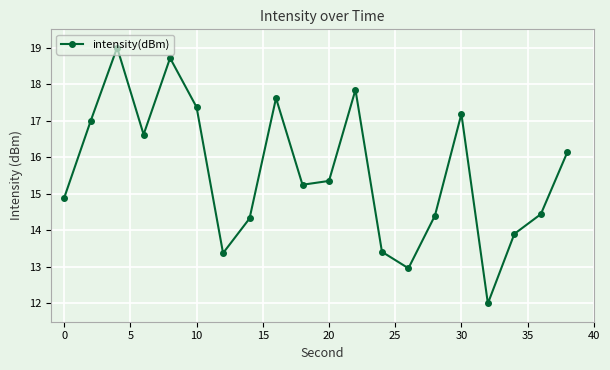

Count the number of categories in the chart.

20